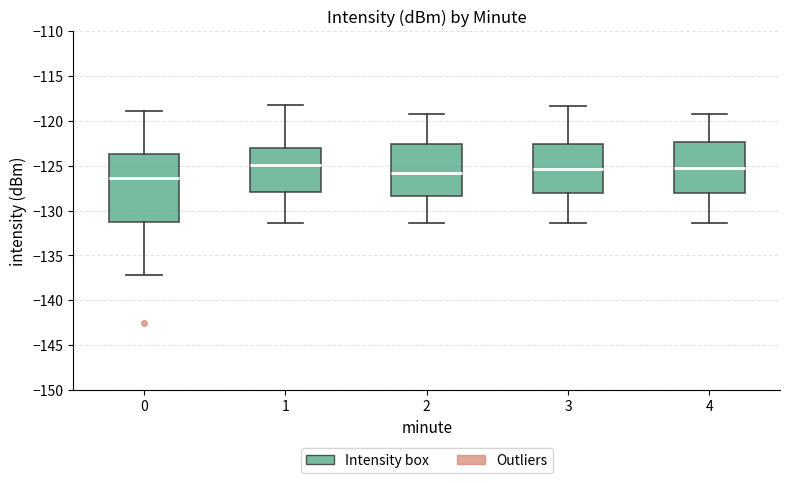

Where is the lower edge of the box at x = 1 on the y-axis? The values are not printed on the chart, so give them approximately, as read against the axis.

-128.0